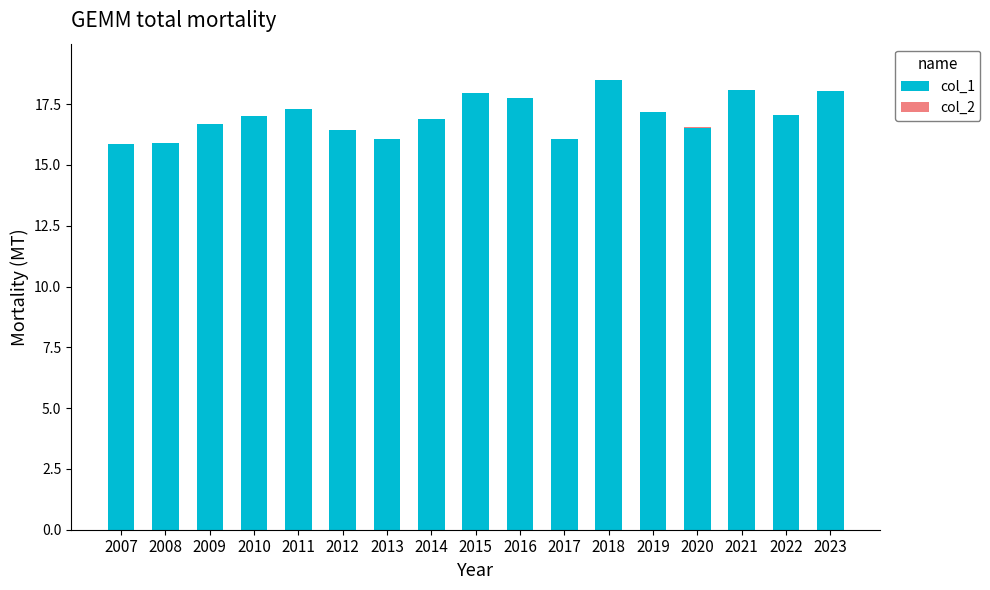

True or false: col_1 has a value of 17.2 at 2019.

True